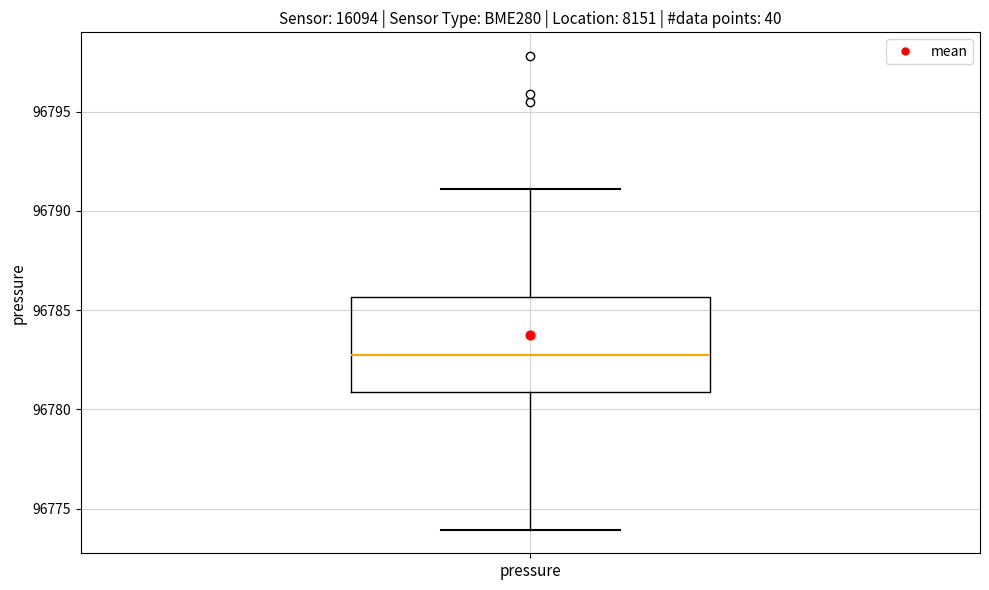

Transcribe this box plot: give where the median line is, the range the box spans, and where the two whiskers end, as read against the y-axis. The values are not printed on the chart, so give them approximately, as read against the axis.

median 96782.5, box 96781.0 to 96785.5, whiskers 96774.0 to 96791.0